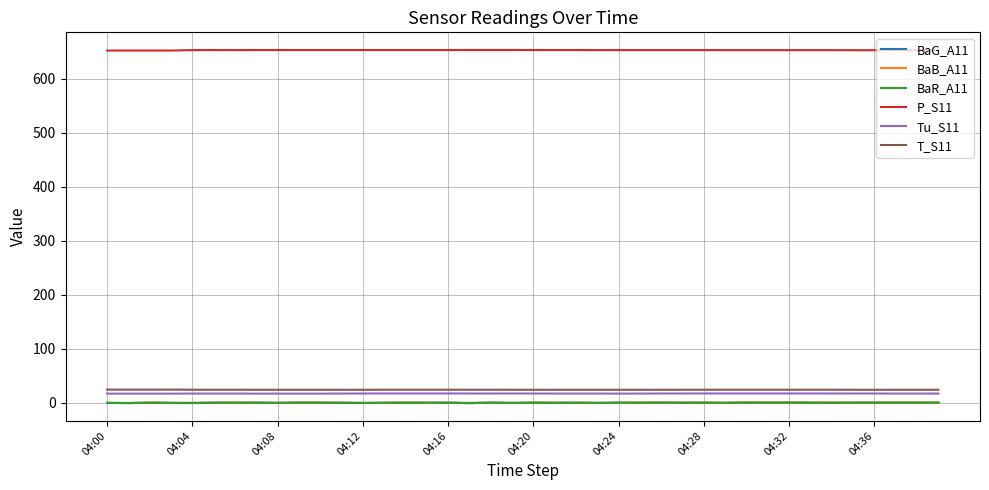

True or false: P_S11 and BaG_A11 cross at least once.

False